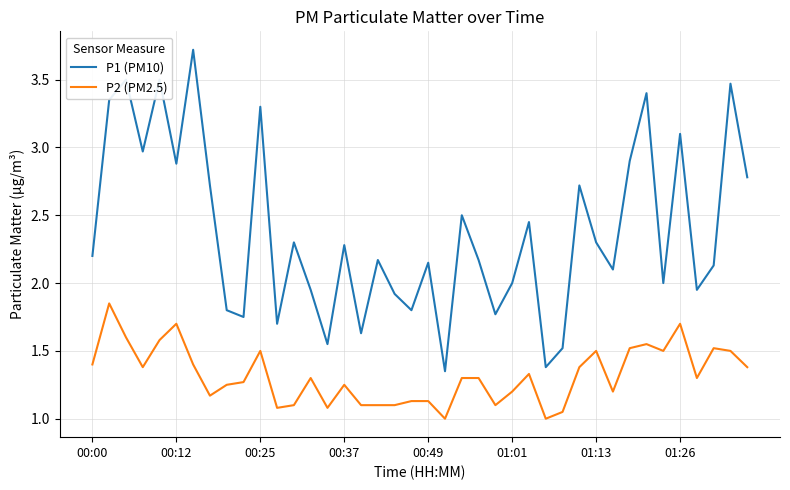

List the series in order of their overall mean, highest first.

P1 (PM10), P2 (PM2.5)